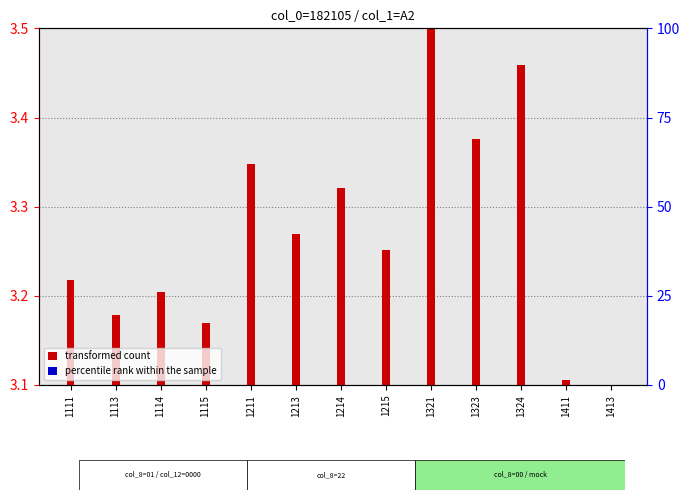

List the series in order of their overall mean, highest first.

transformed count, percentile rank within the sample